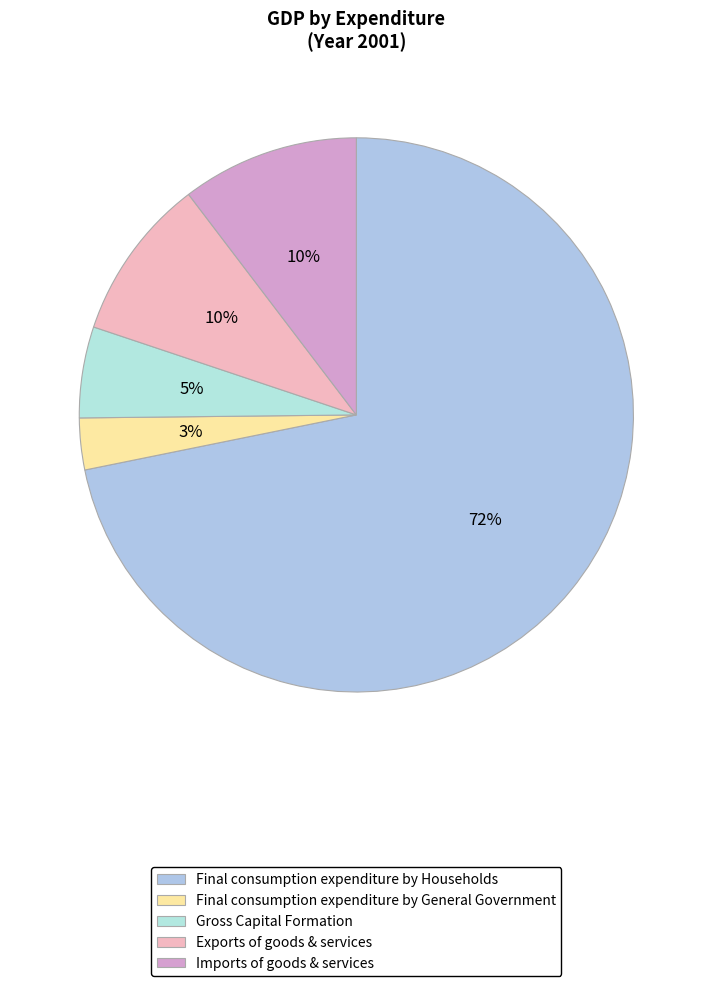

Is it true that Final consumption expenditure by Households is 72% of the pie?

True